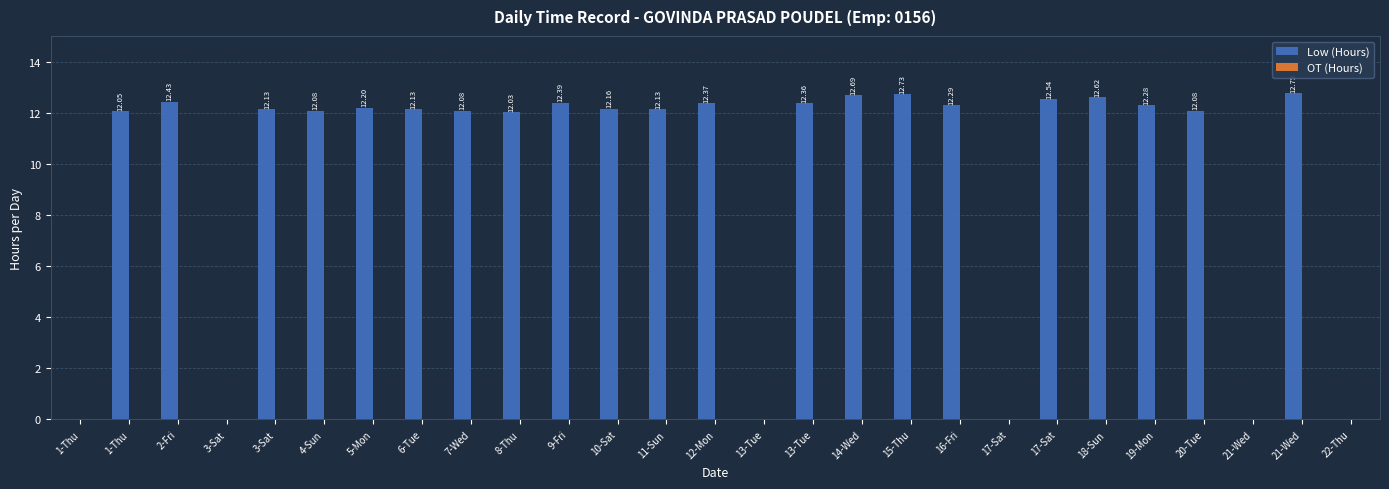

Reading right to left, what are all the values shown in this chart?

Low (Hours): 0.0	12.8	0.0	12.1	12.3	12.6	12.5	0.0	12.3	12.7	12.7	12.4	0.0	12.4	12.1	12.2	12.4	12.0	12.1	12.1	12.2	12.1	12.1	0.0	12.4	12.1	0.0
OT (Hours): 0.0	0.0	0.0	0.0	0.0	0.0	0.0	0.0	0.0	0.0	0.0	0.0	0.0	0.0	0.0	0.0	0.0	0.0	0.0	0.0	0.0	0.0	0.0	0.0	0.0	0.0	0.0